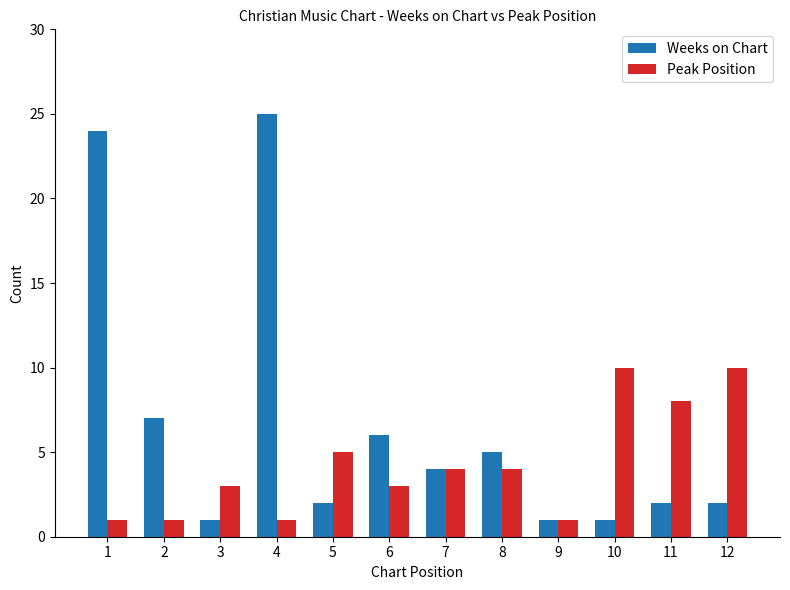

What is the difference between the Weeks on Chart values at 12 and 4?

23